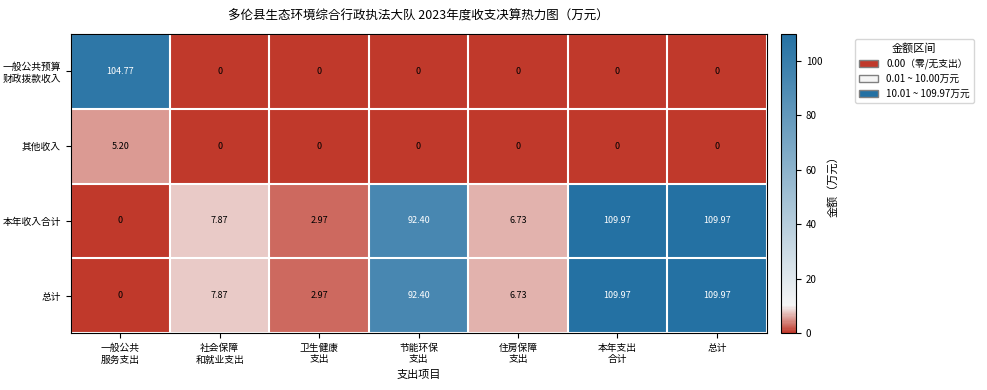

Count the number of categories in the chart.

7